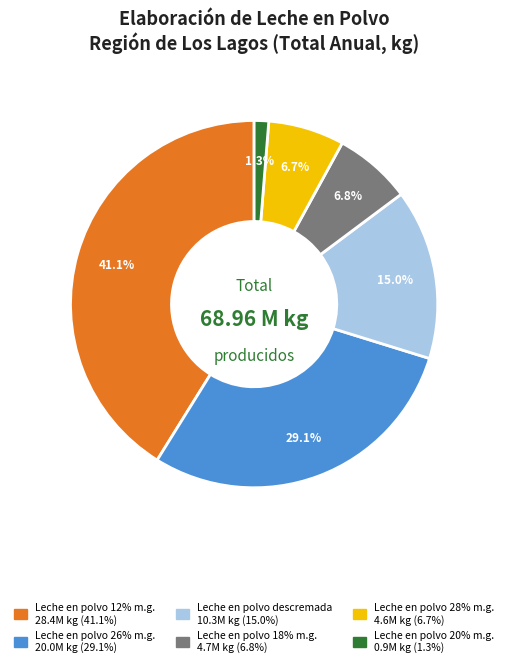

Approximately how many times larger is the value at Leche en polvo 26% m.g. compared to Leche en polvo 12% m.g.?

0.7